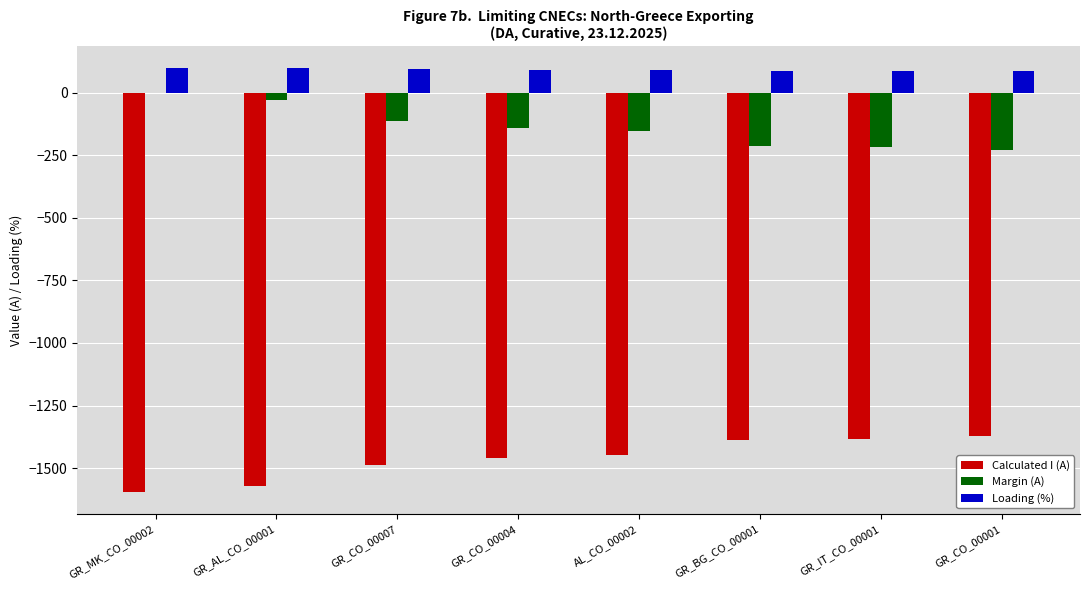

The value of Loading (%) at GR_CO_00001 is 86. True or false?

True